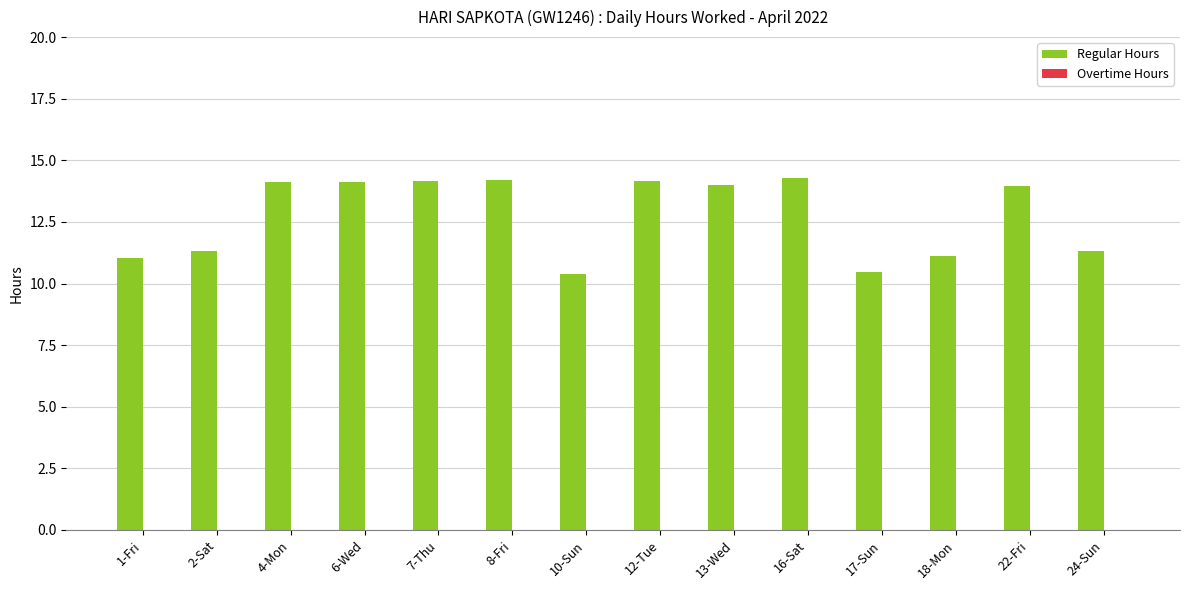

What is the change in value from 2-Sat to 17-Sun?

-0.8